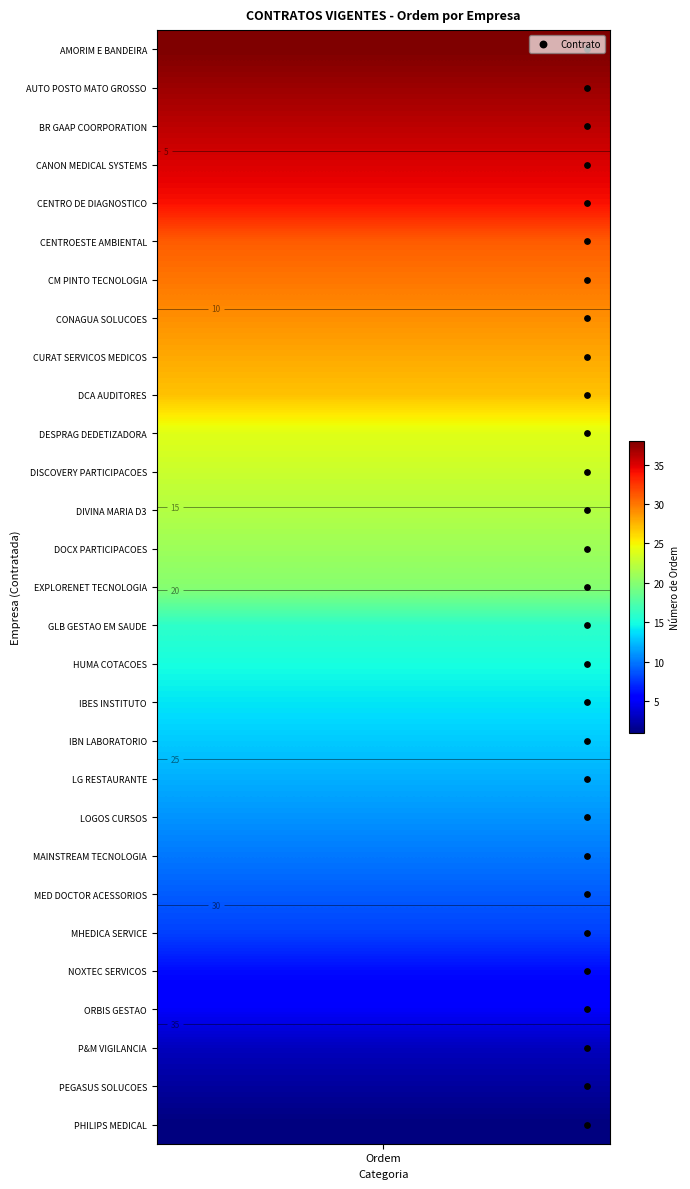

What is the difference between the maximum and minimum values?

28